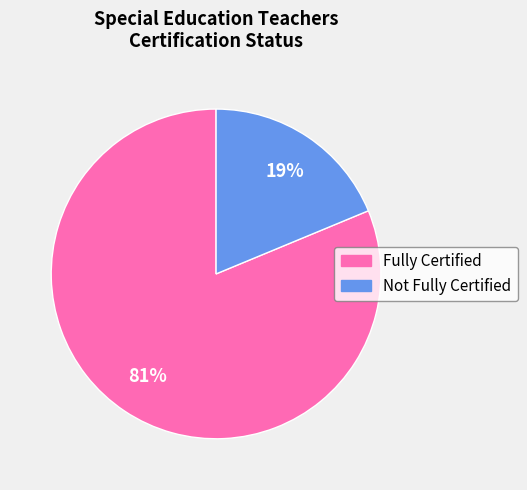

To the nearest percent, what is the combined percentage of Not Fully Certified and Fully Certified?

100%